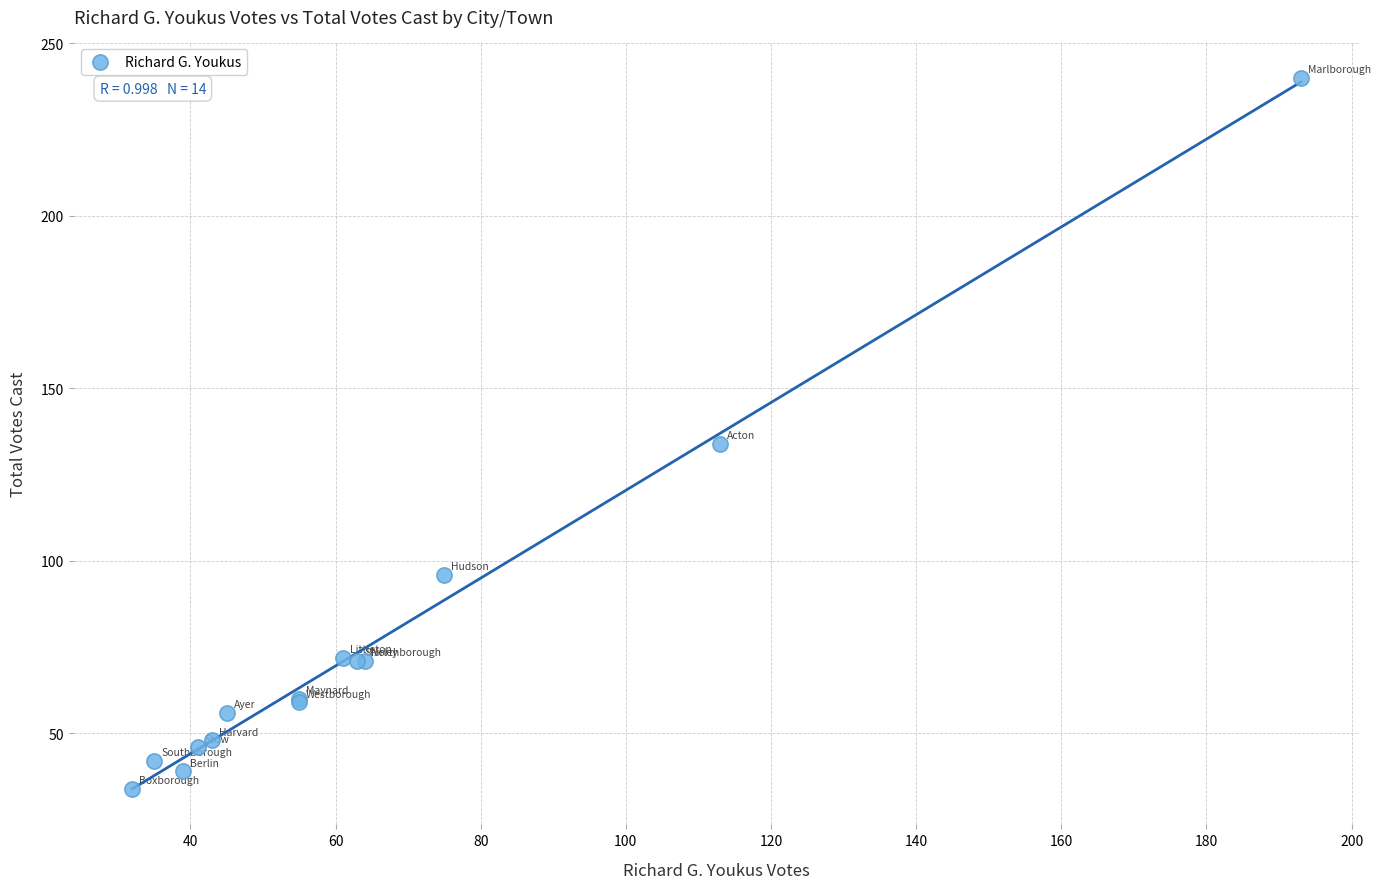

What Y value in the scatter plot is closest to 137?

134